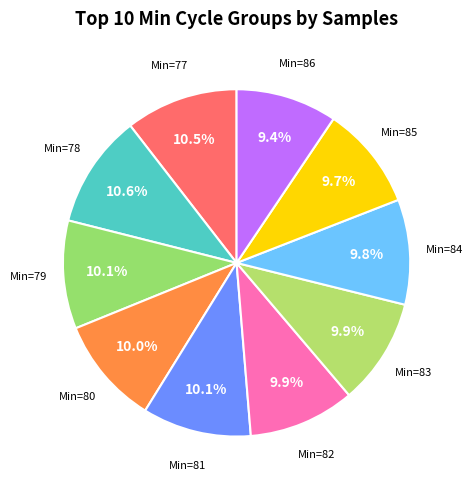

How many segments does this pie chart have?

10